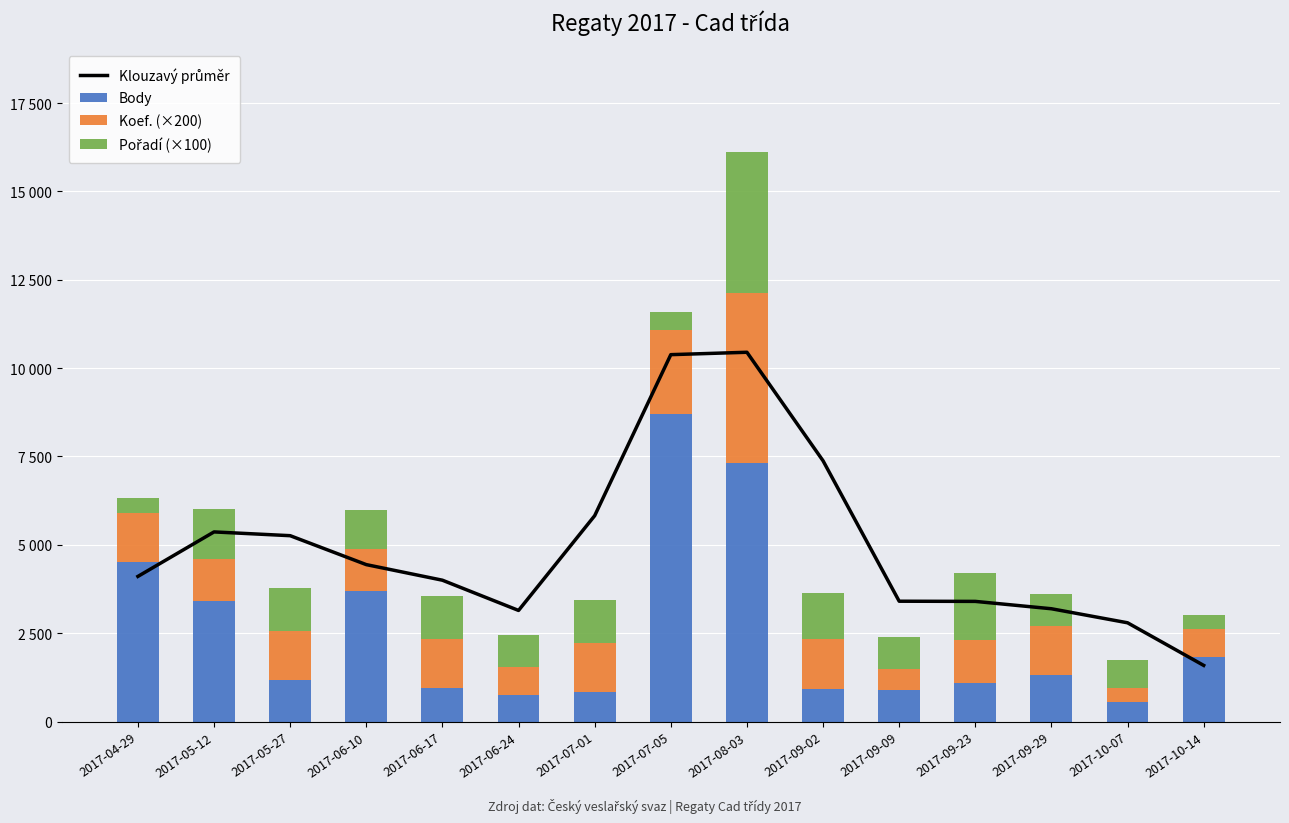

Which has a higher value, 2017-09-09 or 2017-06-17?

2017-06-17